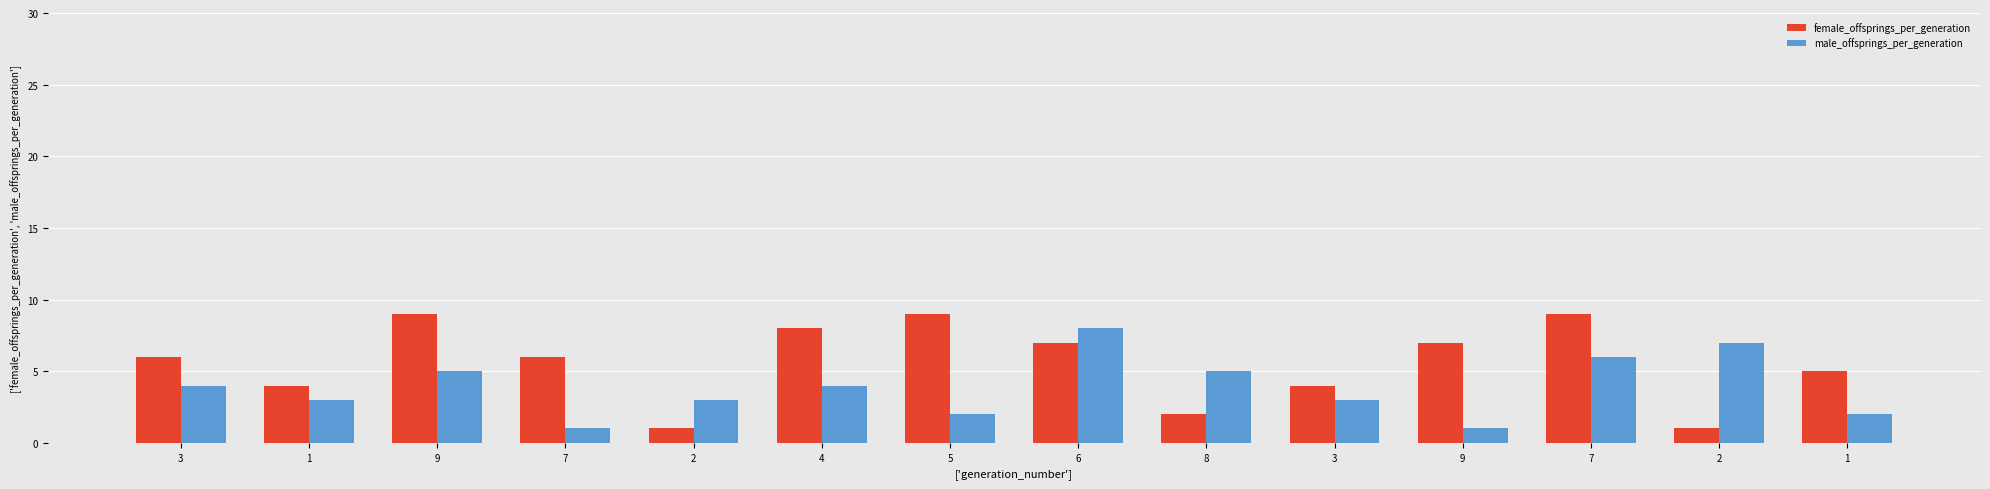

At which label is male_offsprings_per_generation closest to 4?

3